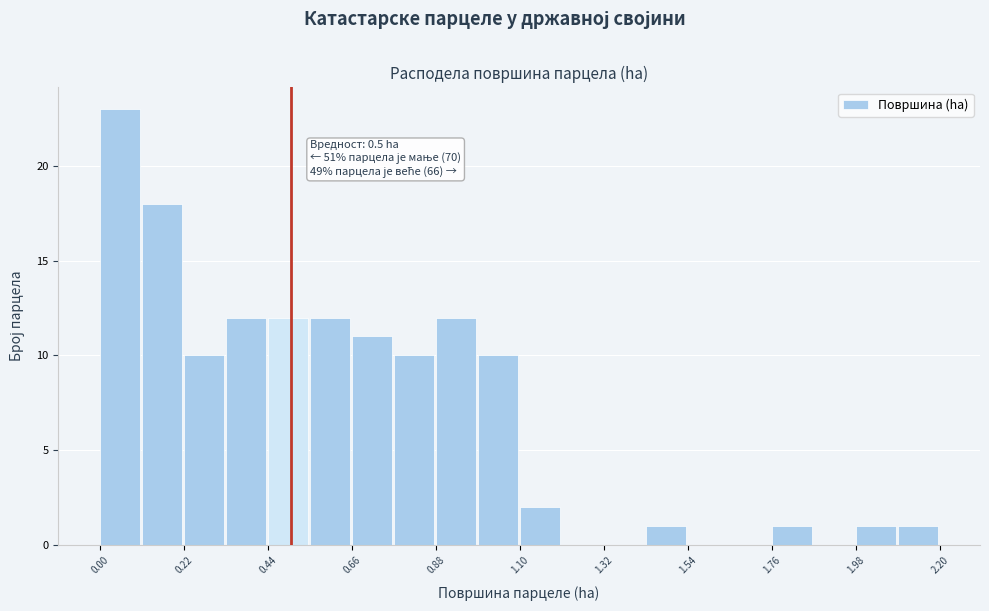

Read against the x-axis, roughly where is the centre of the tallest bar?

0.05